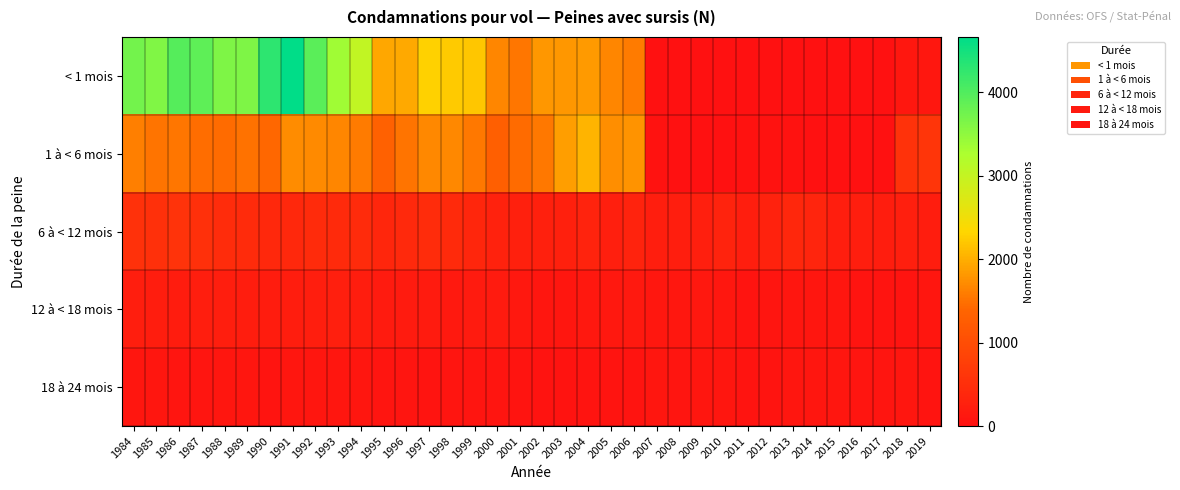

Between 1989 and 1990, which is larger?

1990